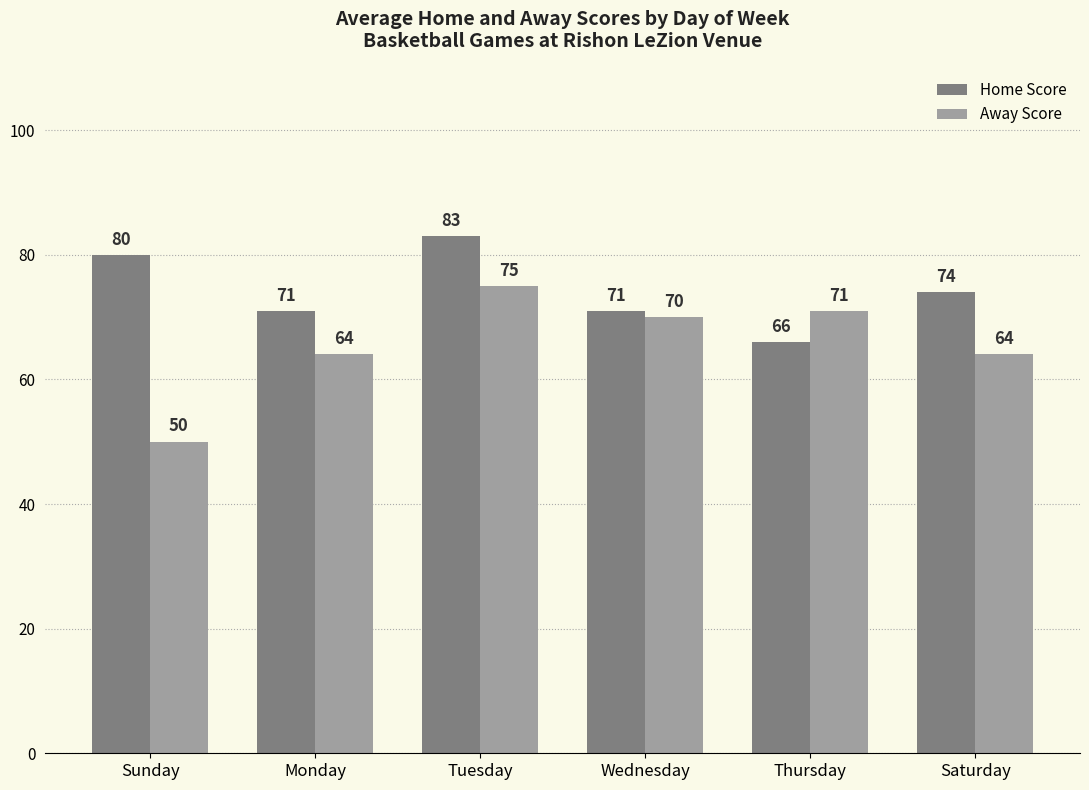

Rank the series by their average value, from lowest to highest.

Away Score, Home Score